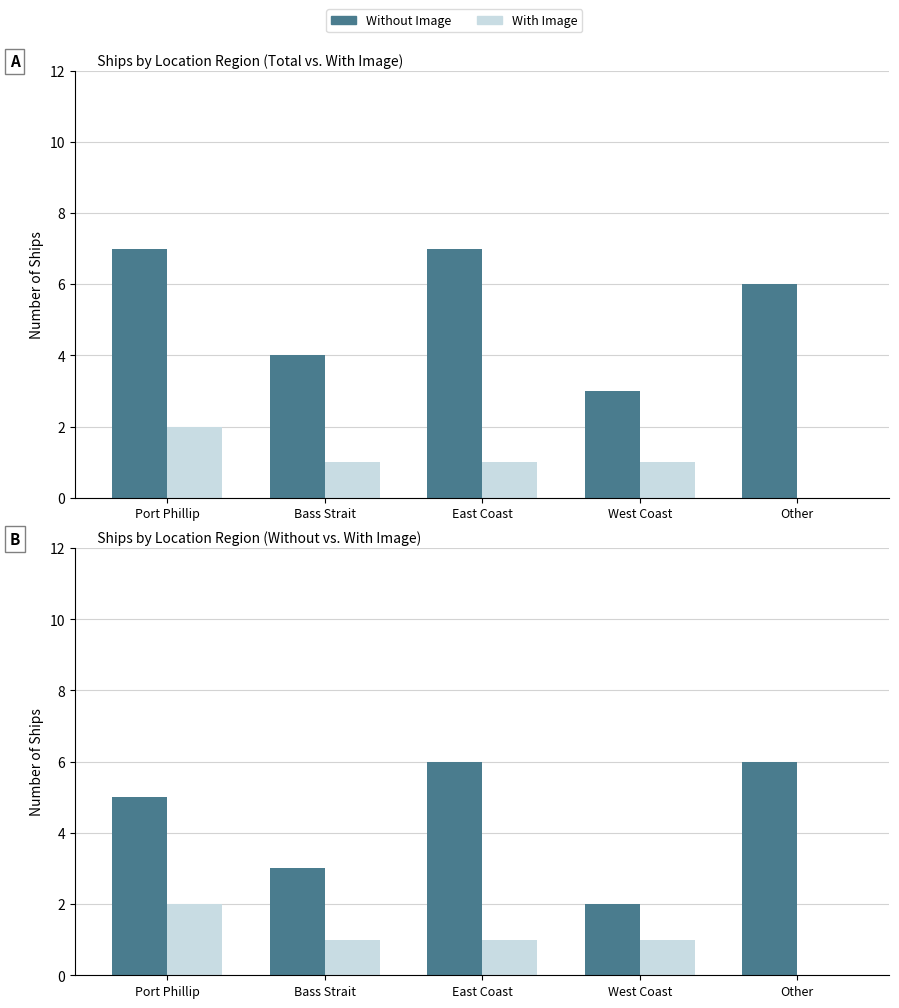

How many Without Image (total) values are between 4 and 7?

4